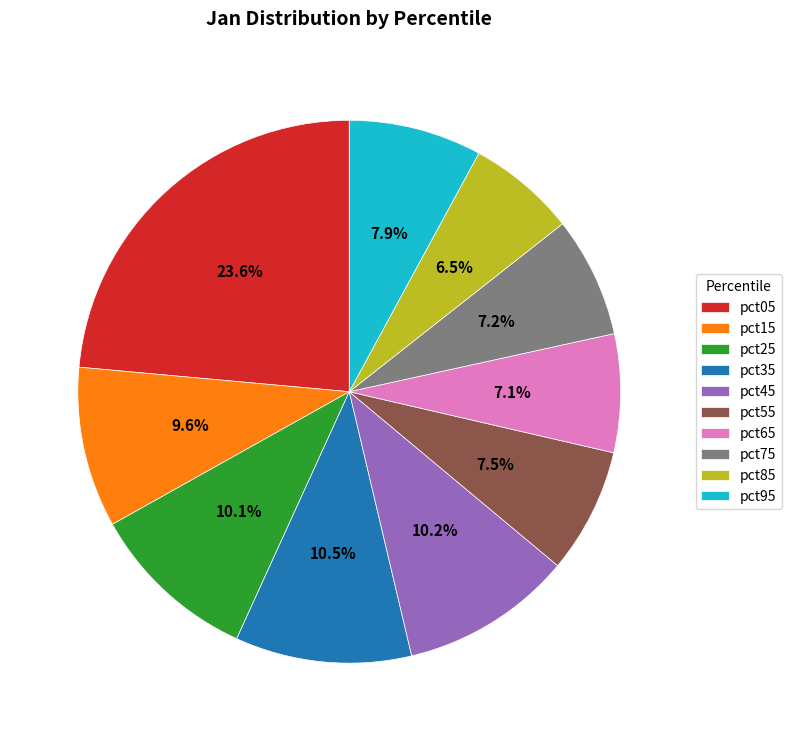

What is the smallest slice in the pie chart?

pct85